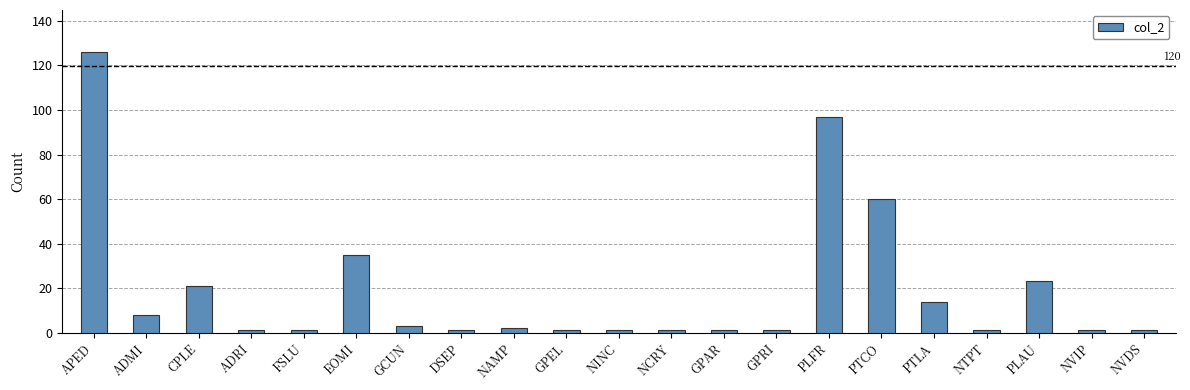

Which label corresponds to the largest value in the chart?

APED